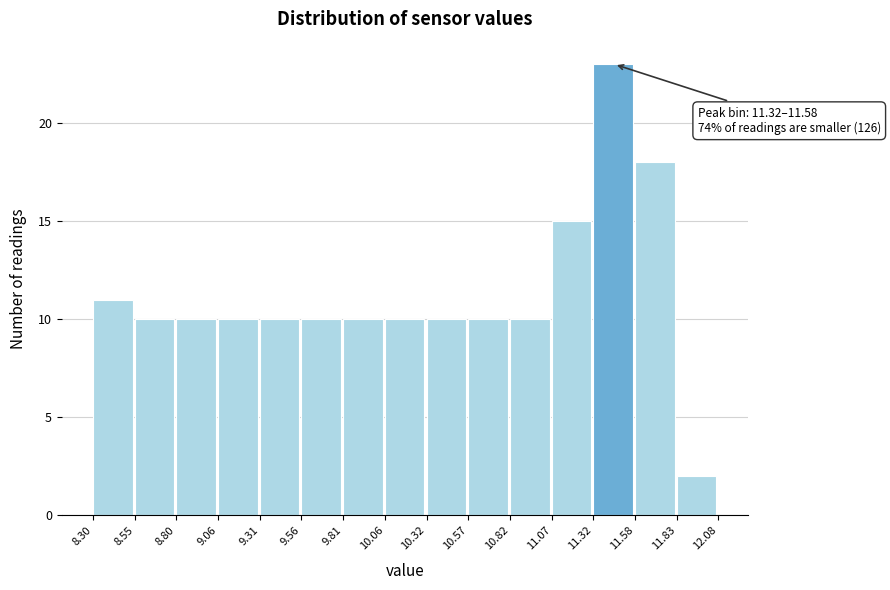

Which range on the x-axis has the tallest bar?

11.32 to 11.58